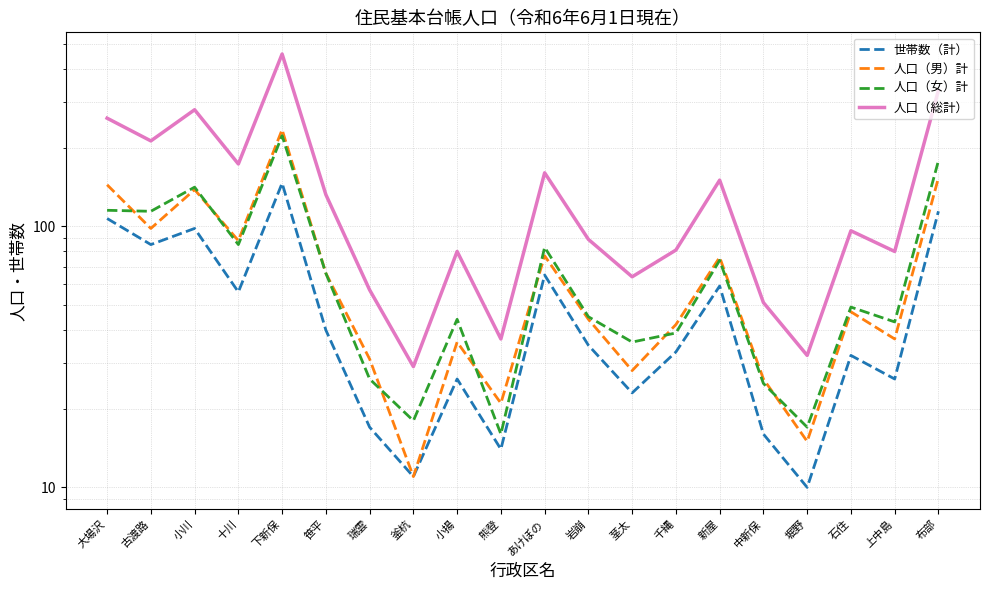

At how many categories does at least one series exceed 20?

20